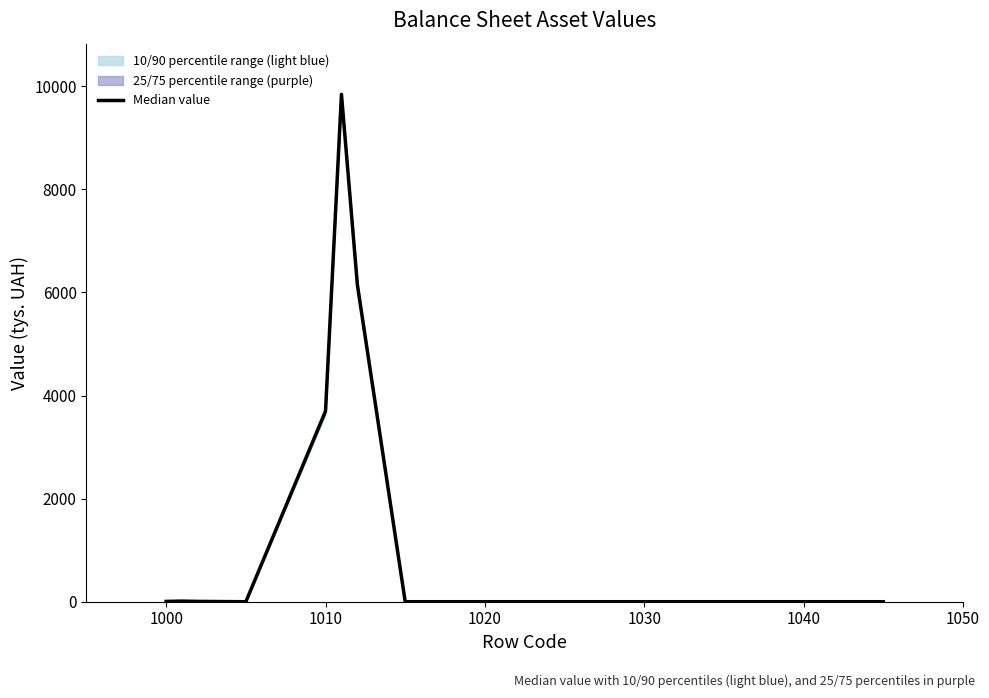

What is the average value?

1159.2